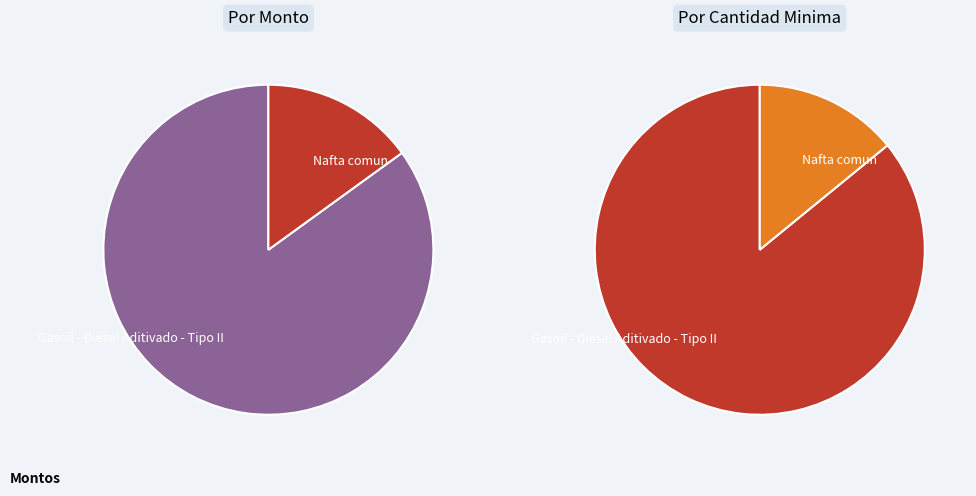

What percentage is the Gasoil - Diesel Aditivado - Tipo II slice, to the nearest percent?

85%